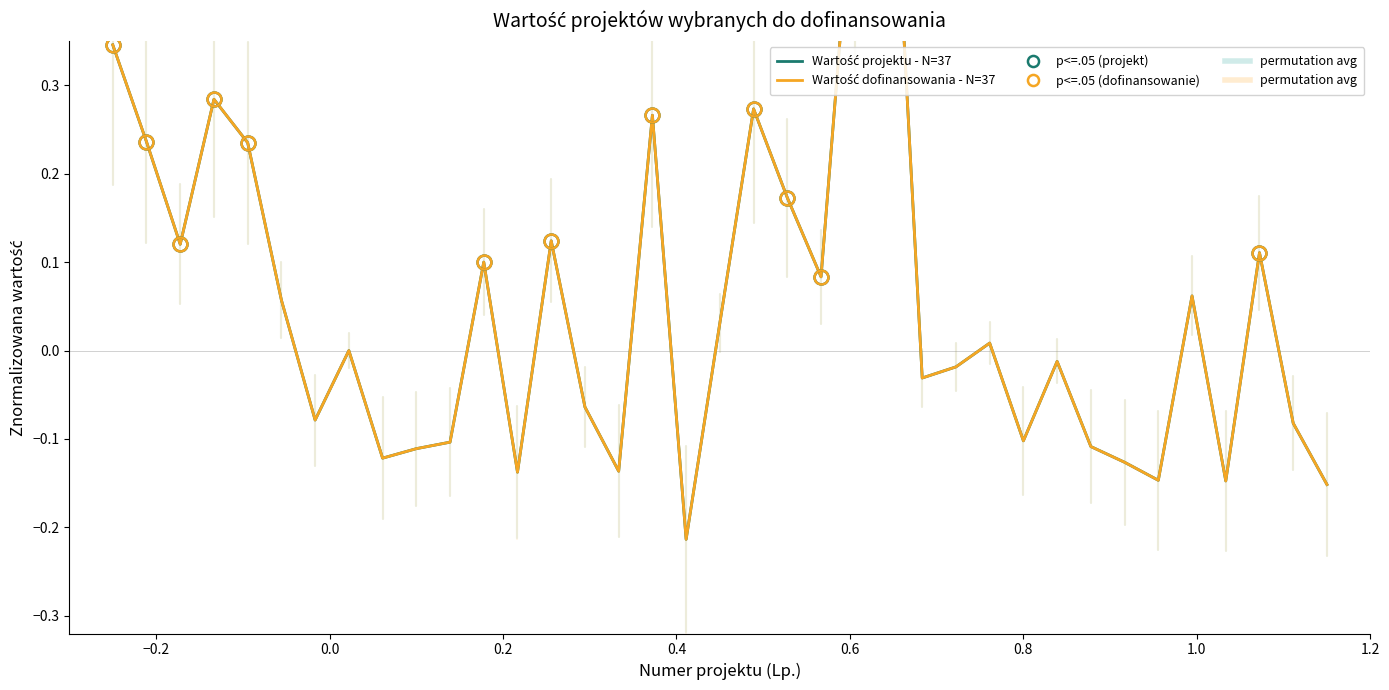

Which series has the largest range (max minus min)?

Wartość dofinansowania - N=37